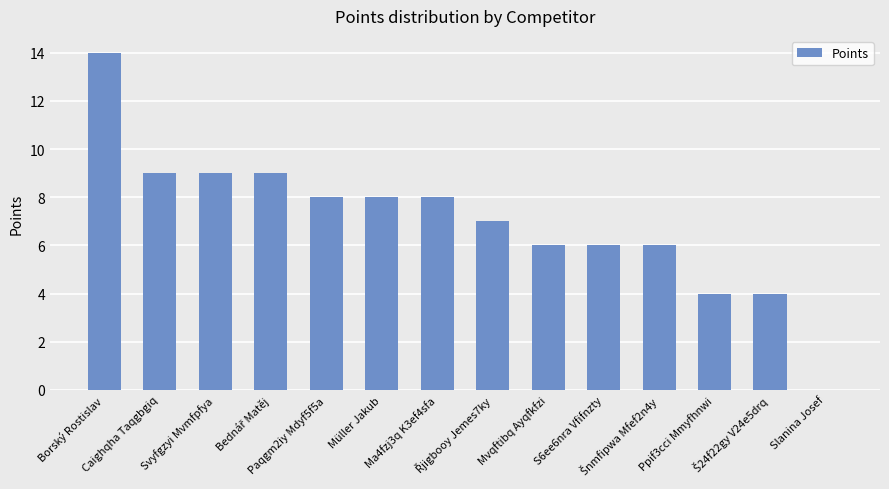

What is the greatest value displayed?

14